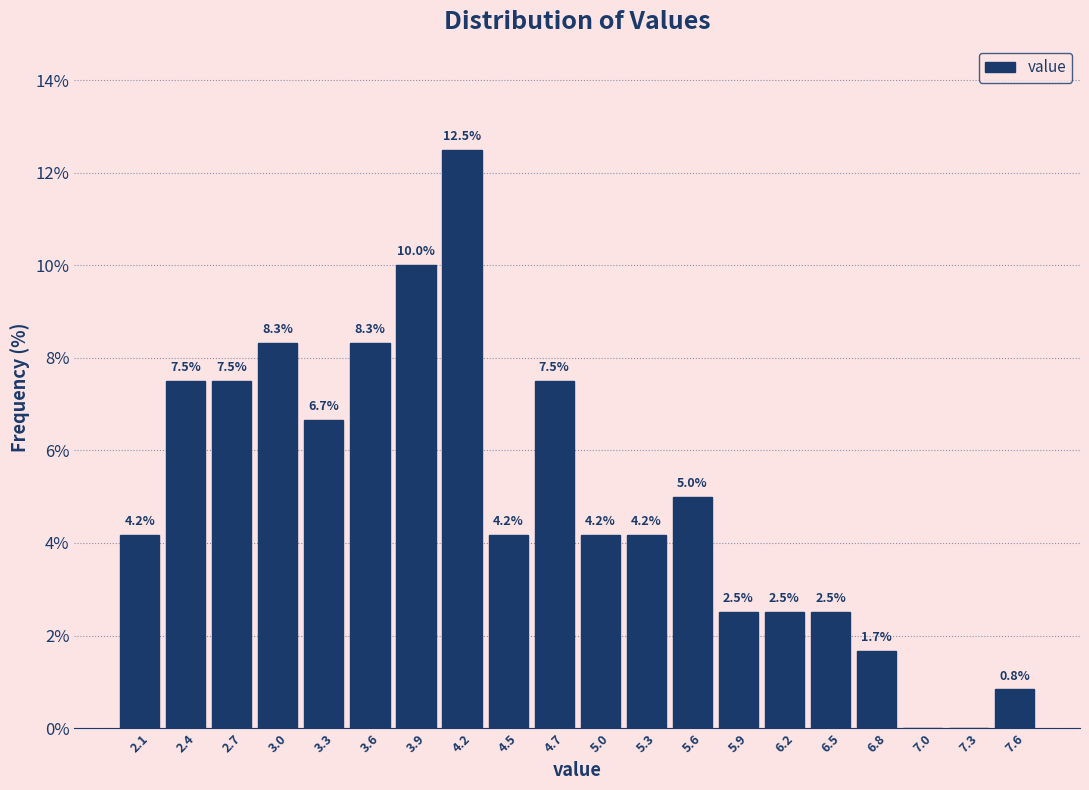

Over which range of the x-axis is the bar tallest?

4.00 to 4.30